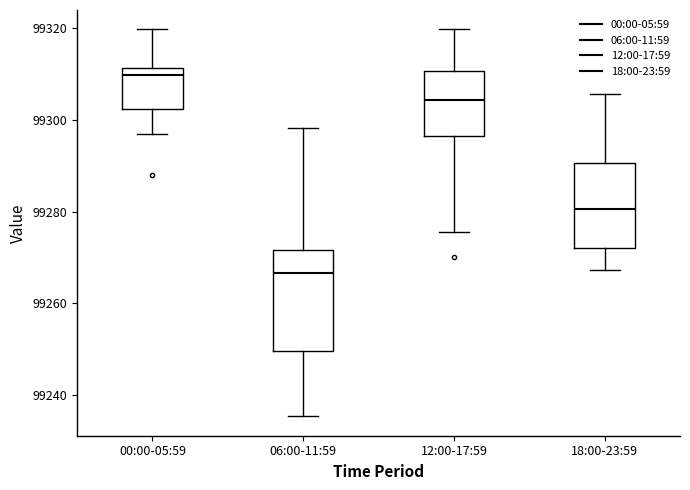

Reading left to right, transcribe this box plot: for each box, give where its median line is, the range the box spans, and where its two whiskers end, as read against the y-axis. The values are not printed on the chart, so give them approximately, as read against the axis.

00:00-05:59: median 99310, box 99302 to 99312, whiskers 99296 to 99320
06:00-11:59: median 99266, box 99250 to 99272, whiskers 99236 to 99298
12:00-17:59: median 99304, box 99296 to 99310, whiskers 99276 to 99320
18:00-23:59: median 99280, box 99272 to 99290, whiskers 99268 to 99306